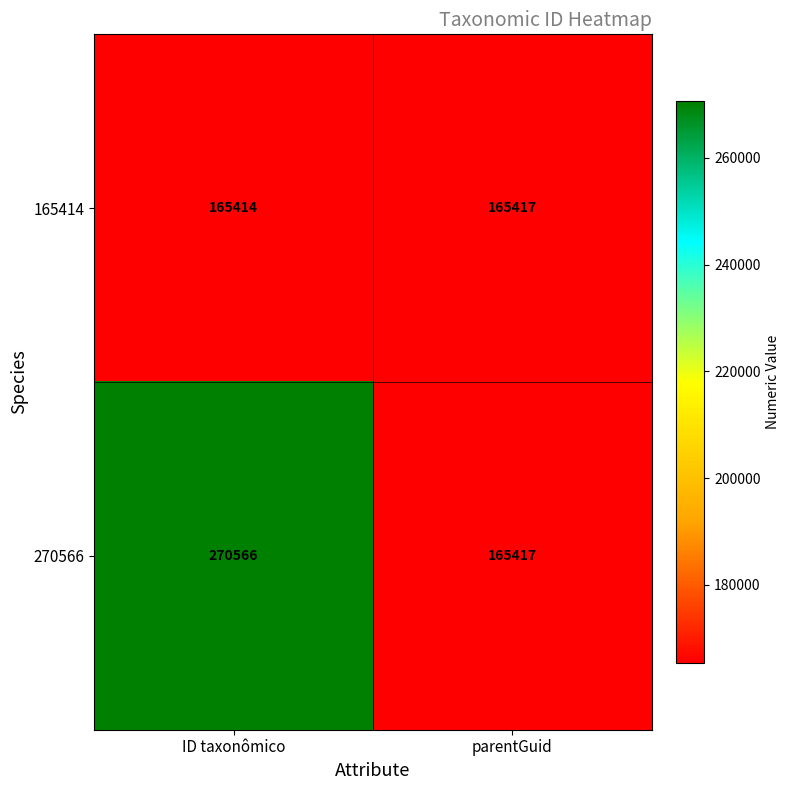

Reading right to left, transcribe all the data shown in this chart.

165414: 165417	165414
270566: 165417	270566